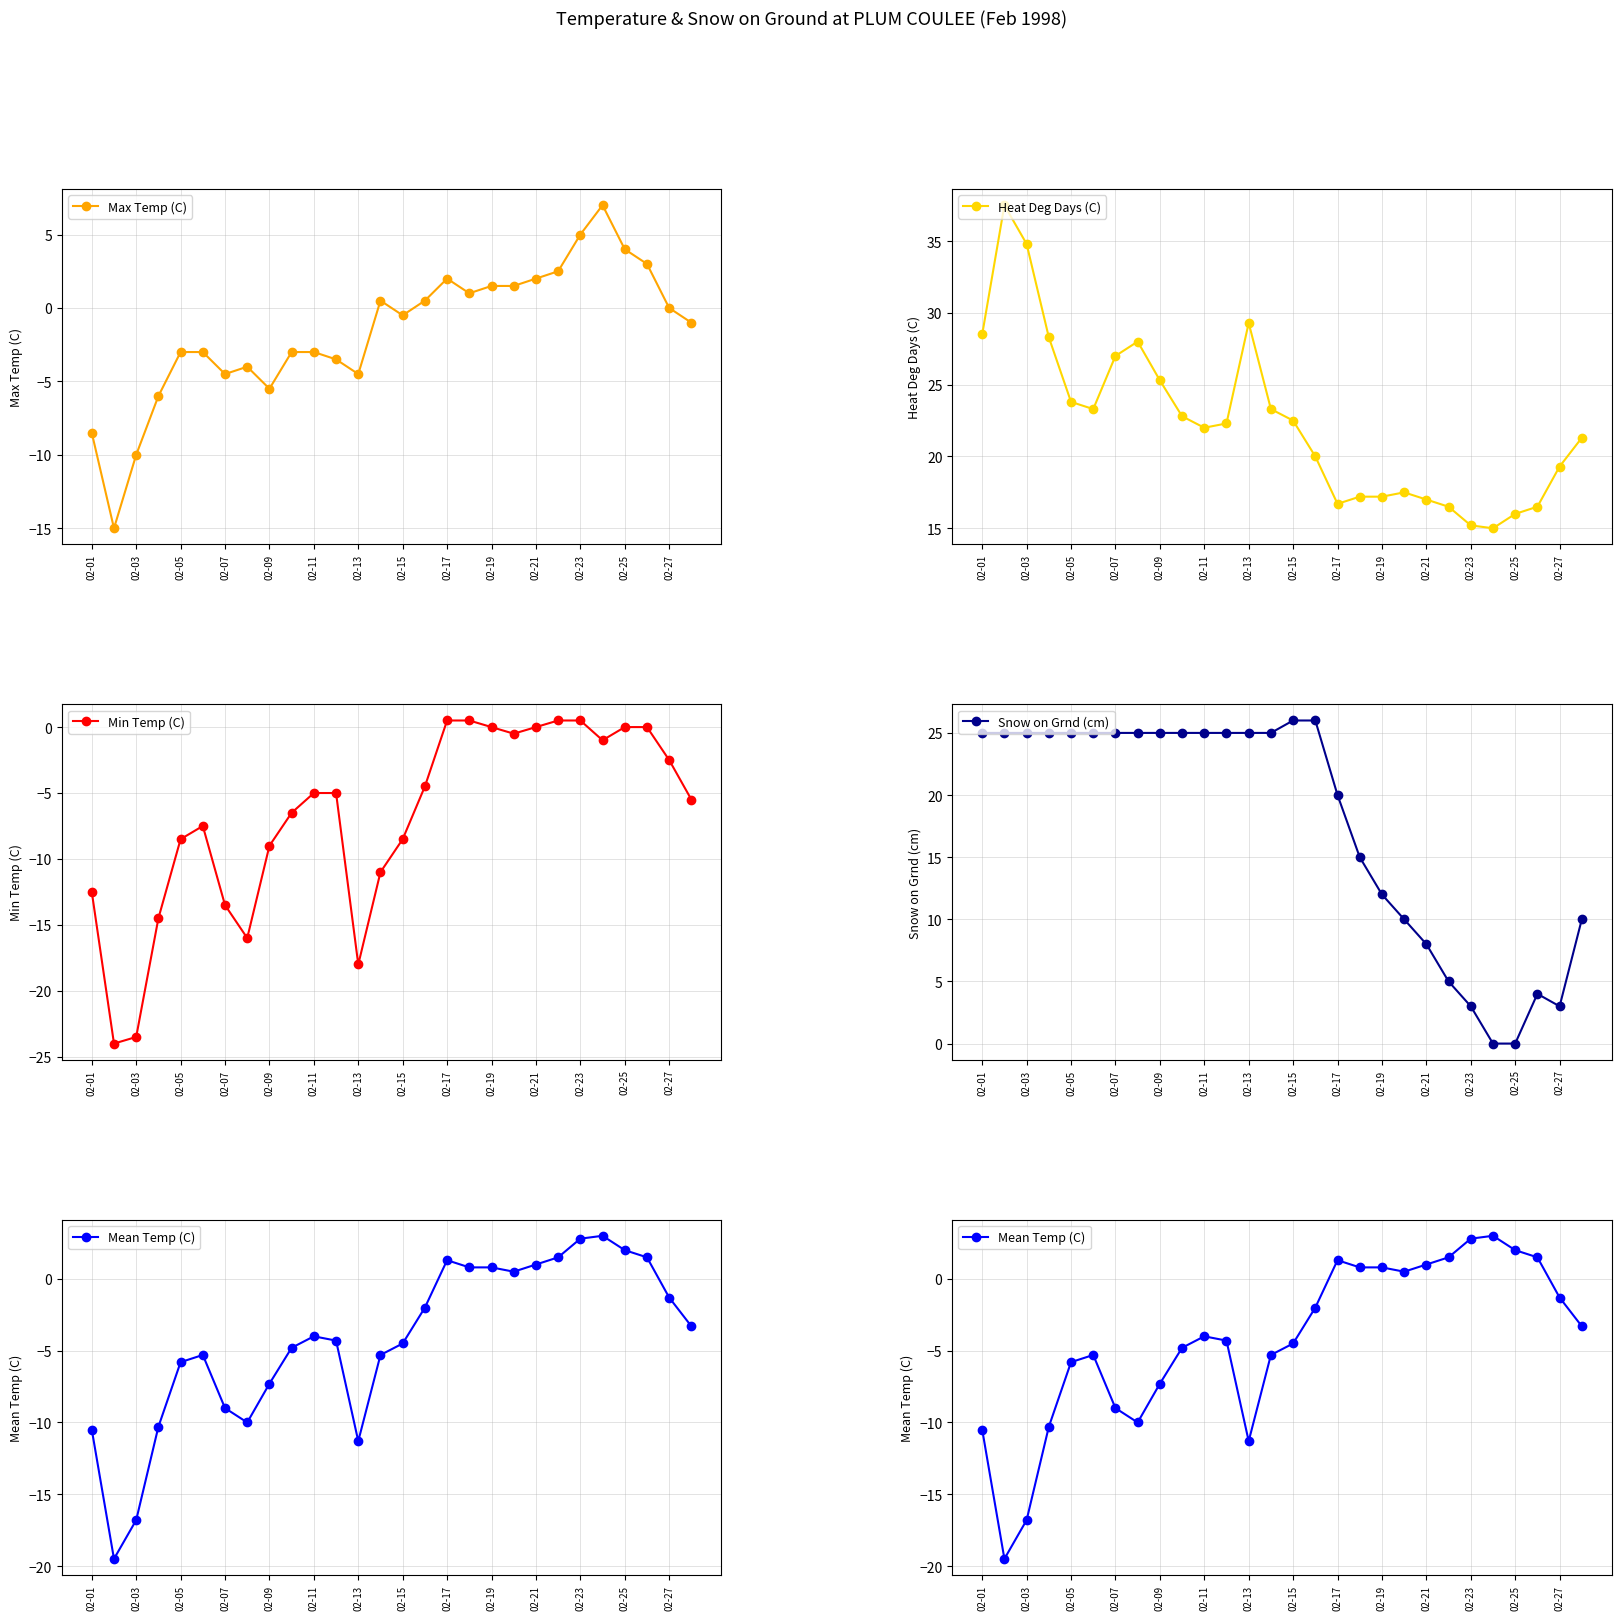

In Heat Deg Days (C), how many points are higher than both neighbors (excluding endpoints)?

4